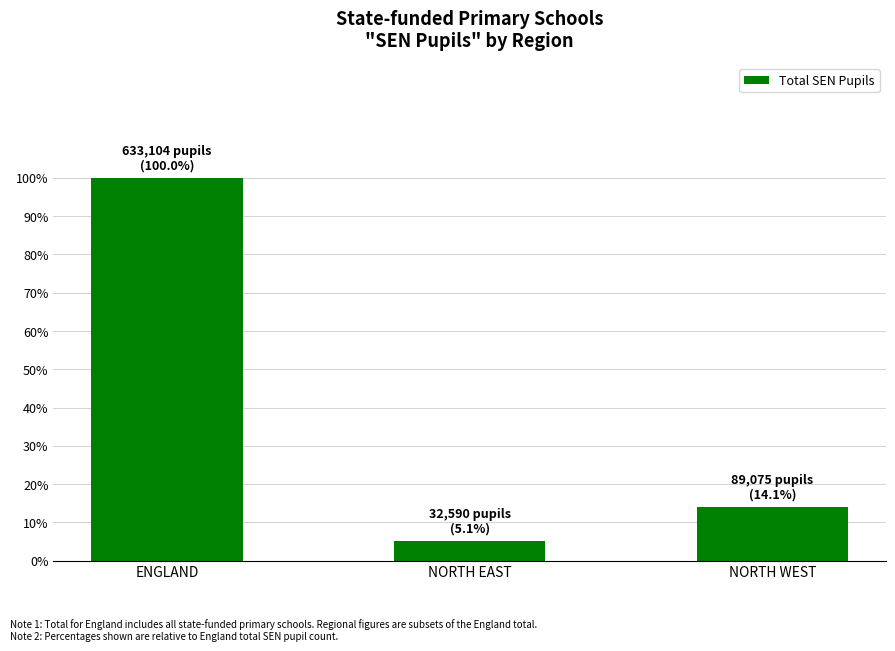

Approximately how many times larger is the value at NORTH WEST compared to ENGLAND?

0.1